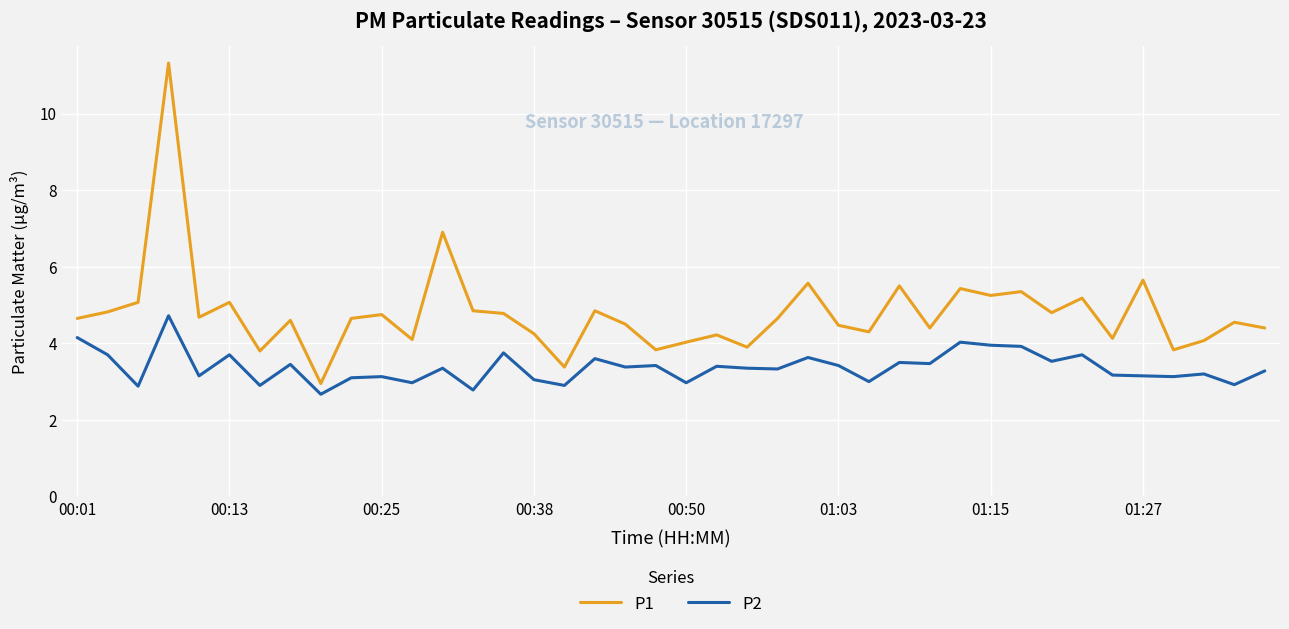

True or false: P1 and P2 intersect in this chart.

False